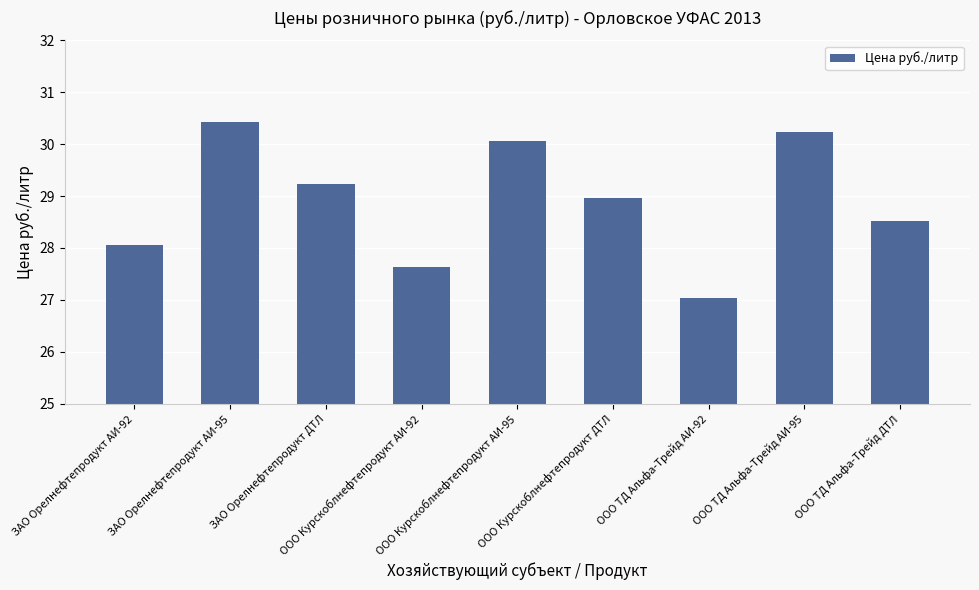

What is the maximum value shown in the chart?

30.4